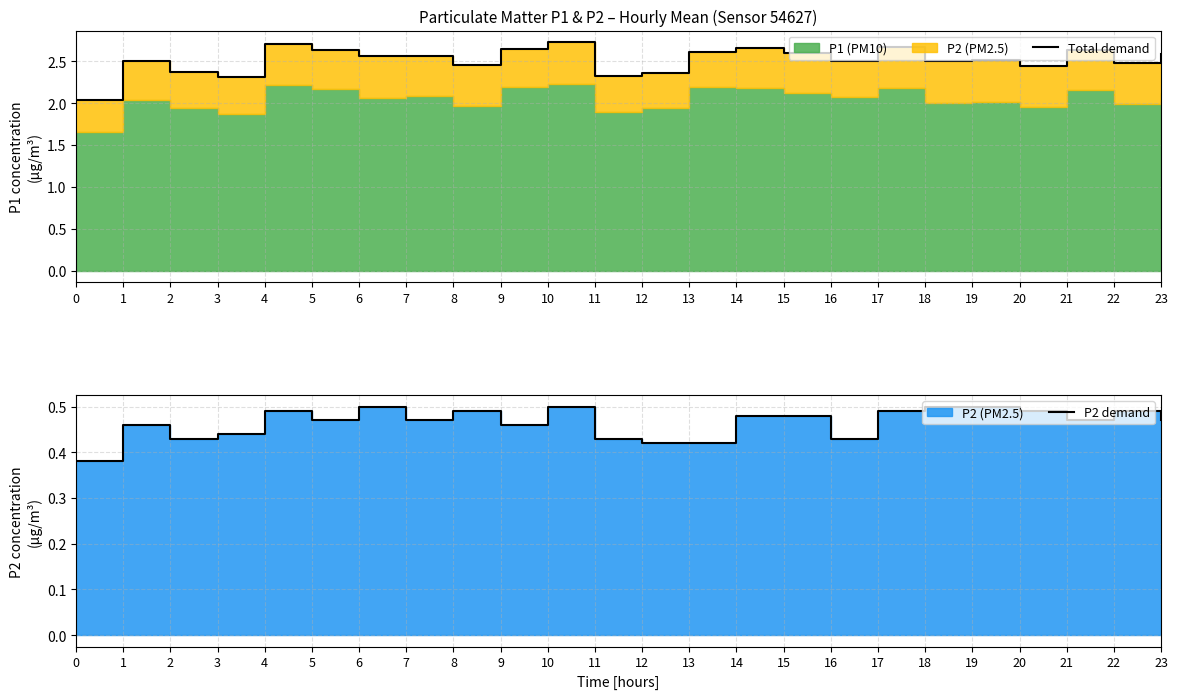

What is the average value of the P2 demand series?

0.5